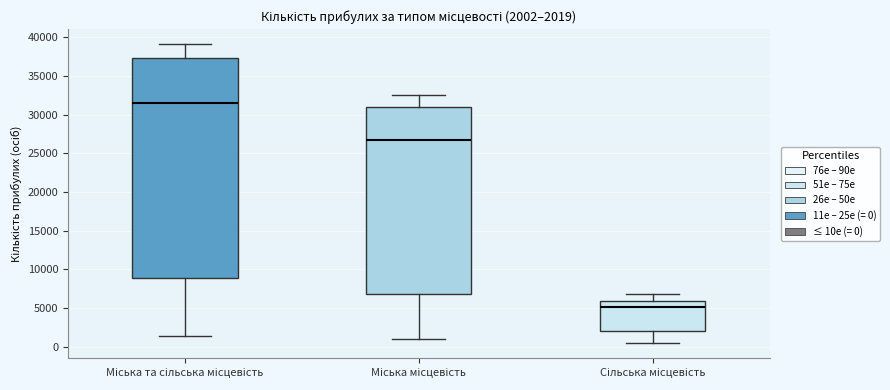

Which box is the tallest, from its lower edge to its upper edge?

Міська та сільська місцевість